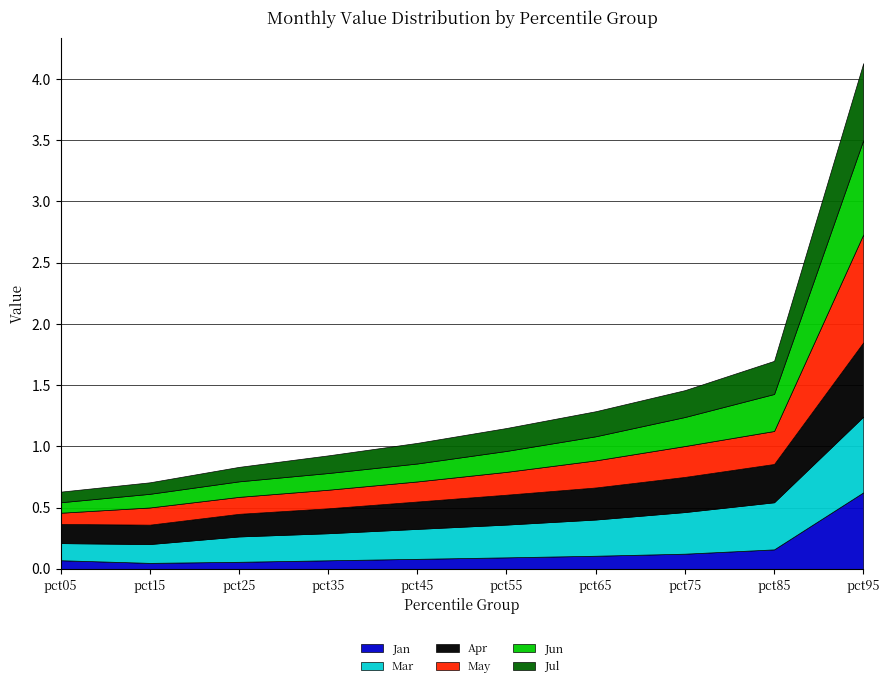

Between pct55 and pct35, which is larger?

pct55